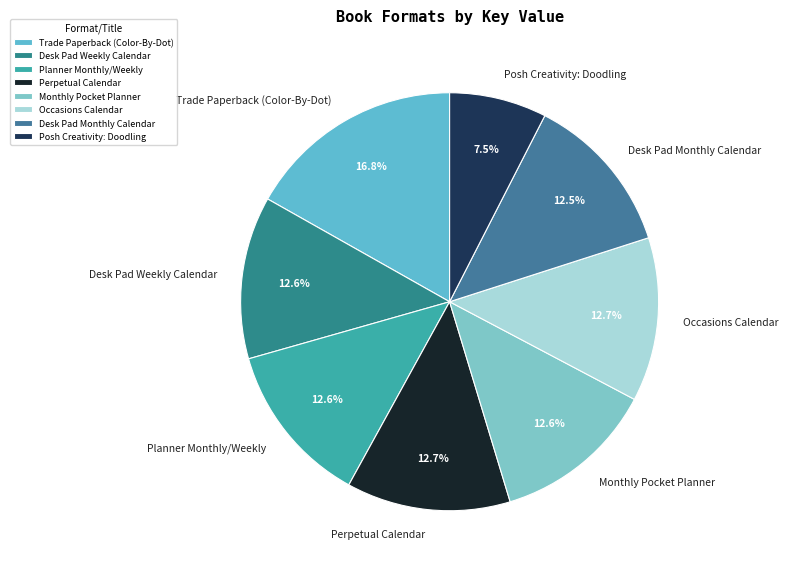

To the nearest percent, what is the difference between the largest and smallest slice percentages?

9%